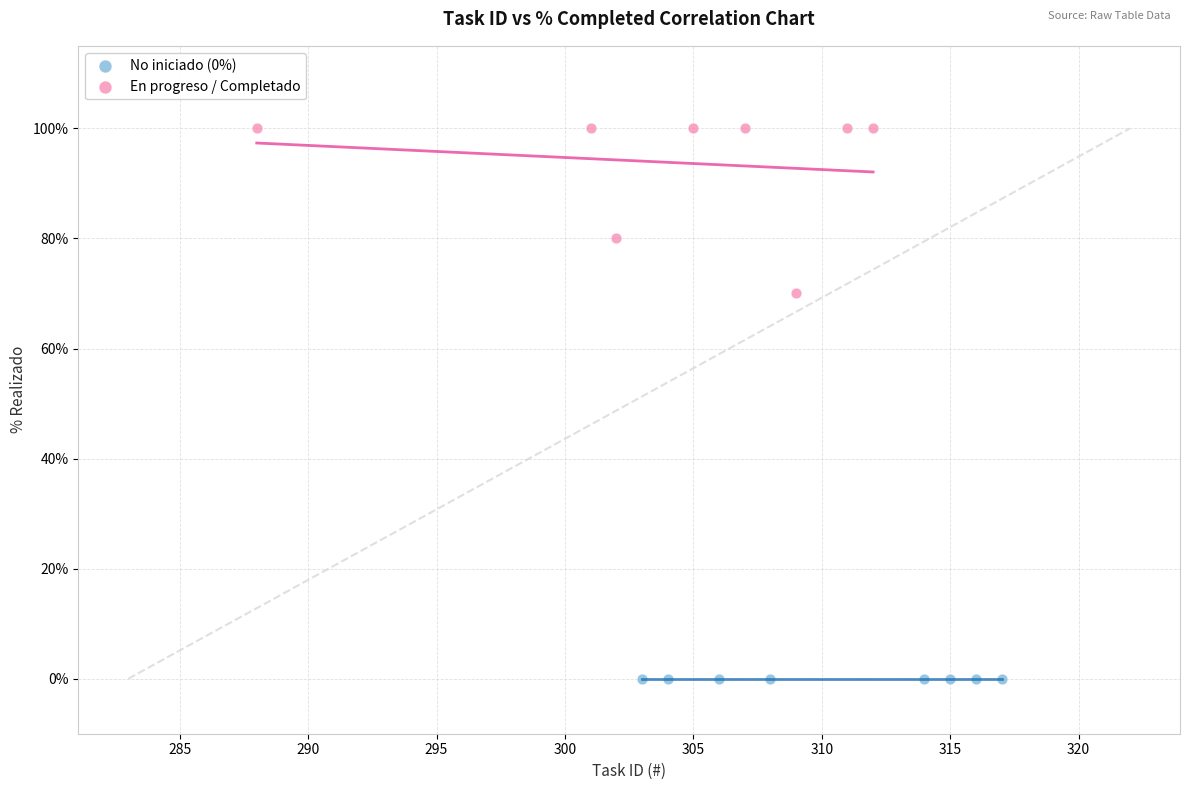

Which series reaches the minimum Y coordinate?

No iniciado (0%)